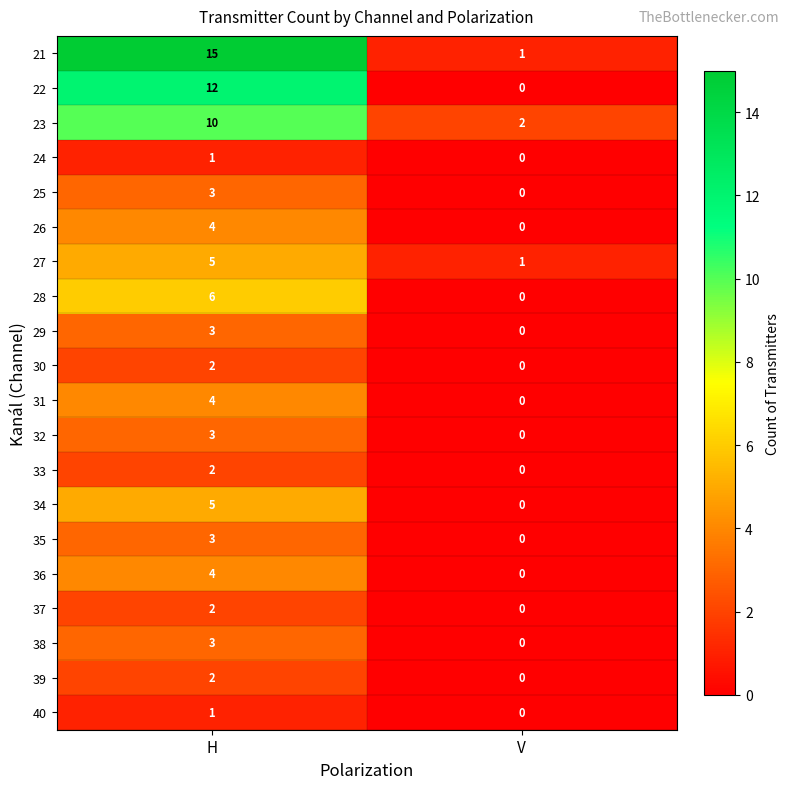

Which series changed the most between H and V?

21